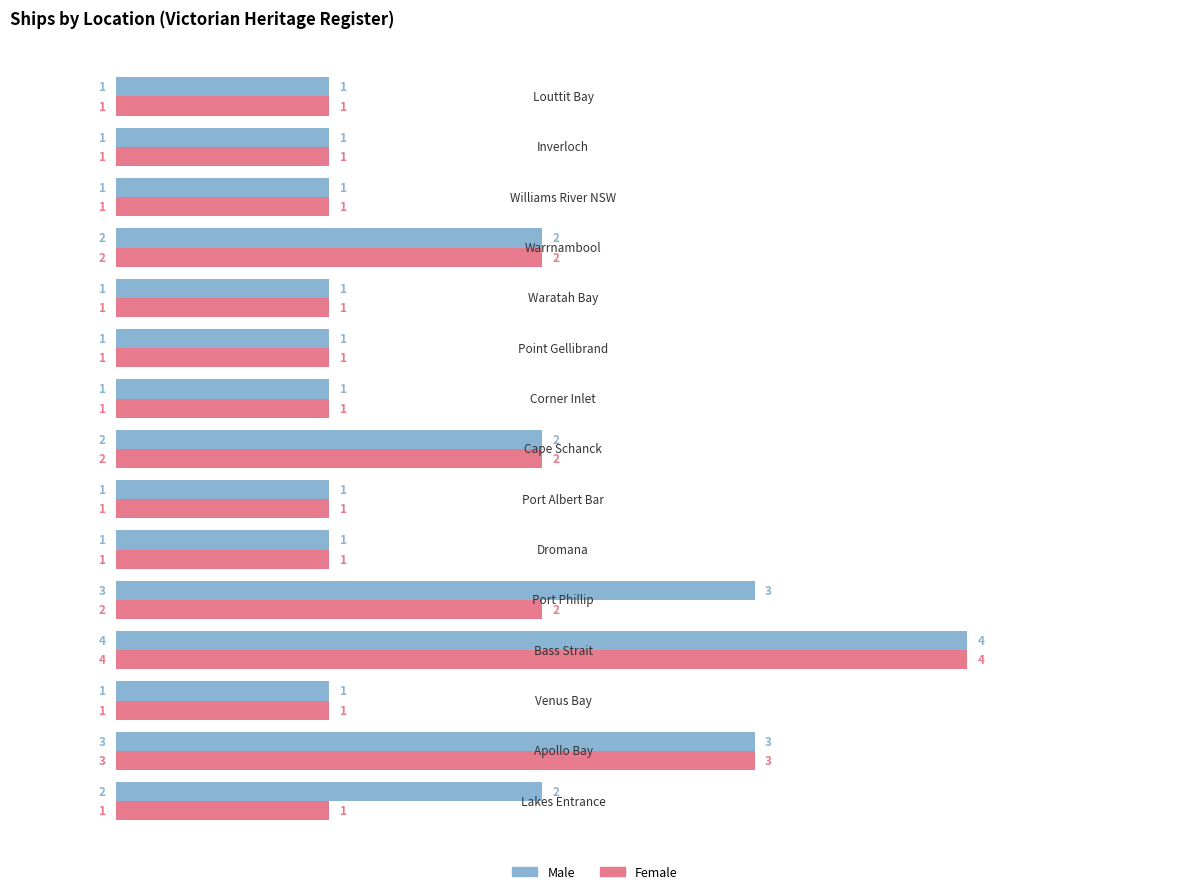

List the series in order of their overall mean, lowest first.

Female, Male